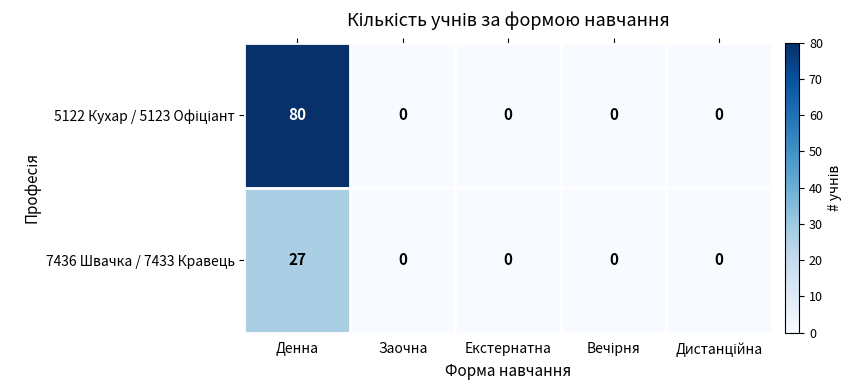

What is the difference between the 7436 Швачка / 7433 Кравець values at Заочна and Денна?

27